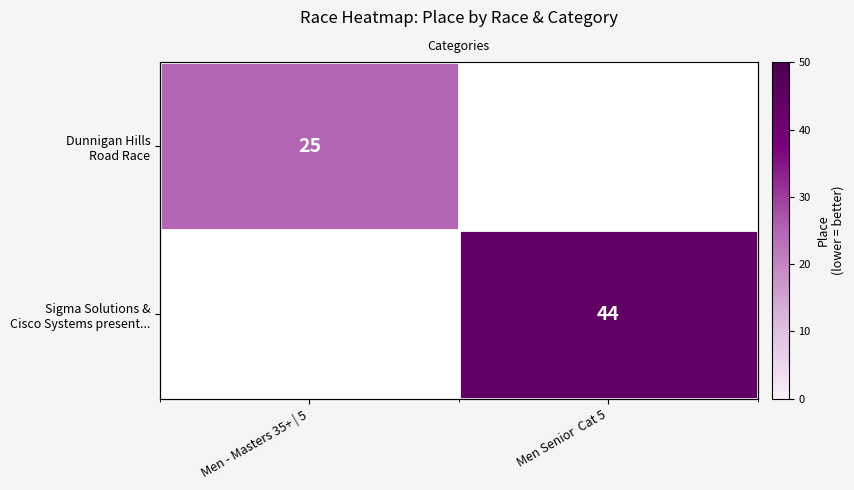

The value of Sigma Solutions & Cisco Systems present... at Men Senior Cat 5 is 8.9. True or false?

False